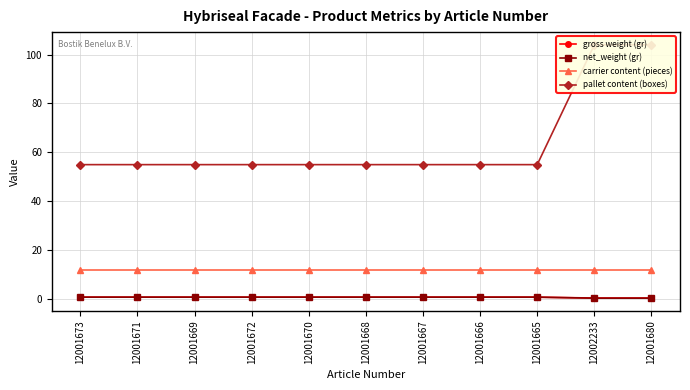

How many lines are shown in the chart?

4